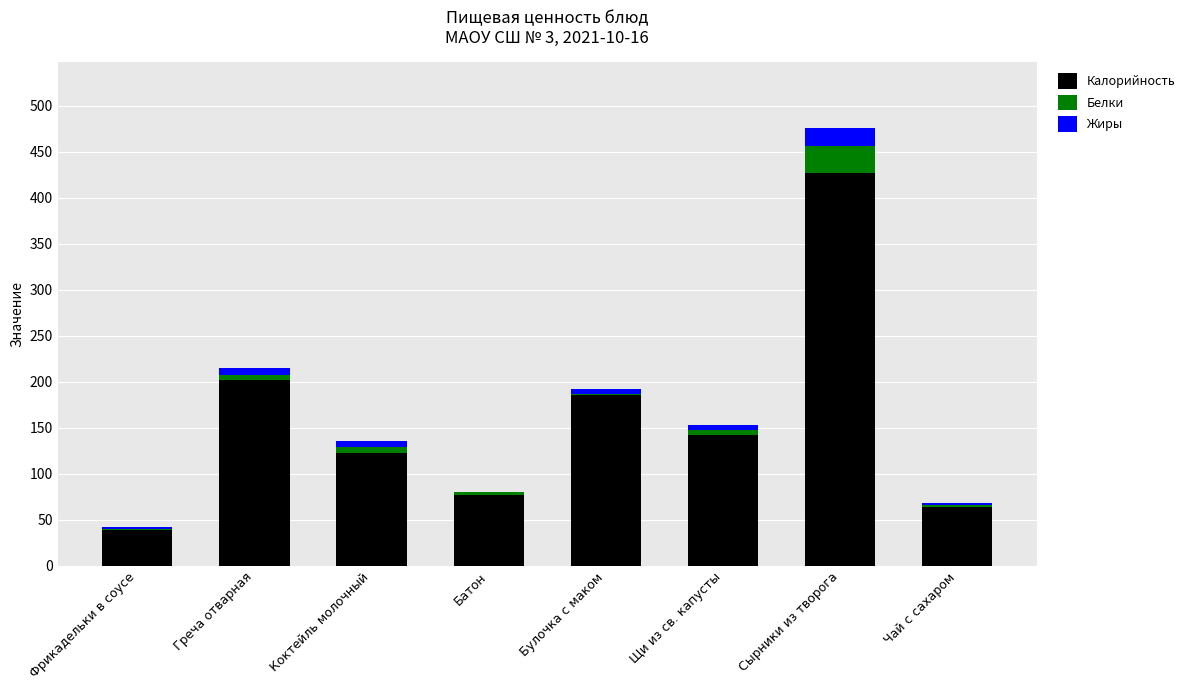

At which category is the sum across all series the highest?

Сырники из творога